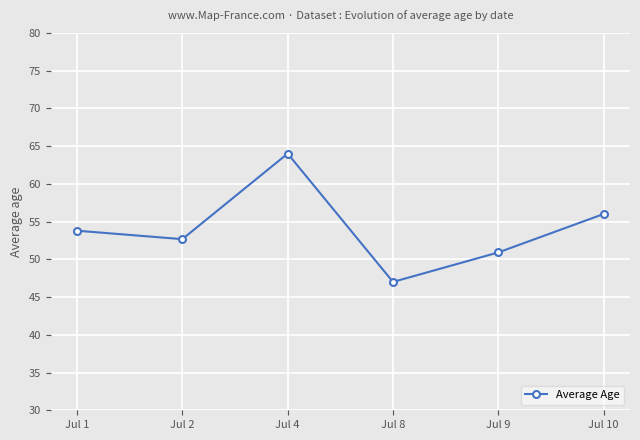

Which label corresponds to the largest value in the chart?

Jul 4